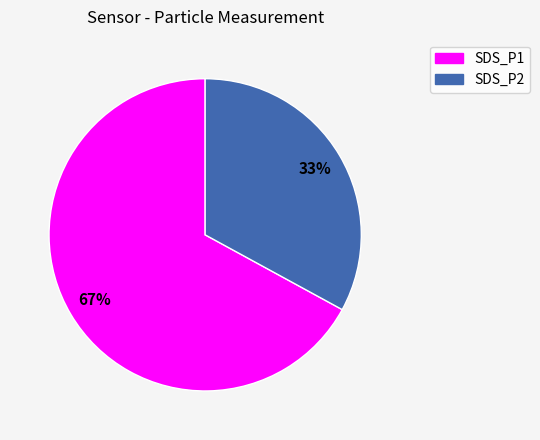

Count the number of slices in the pie.

2